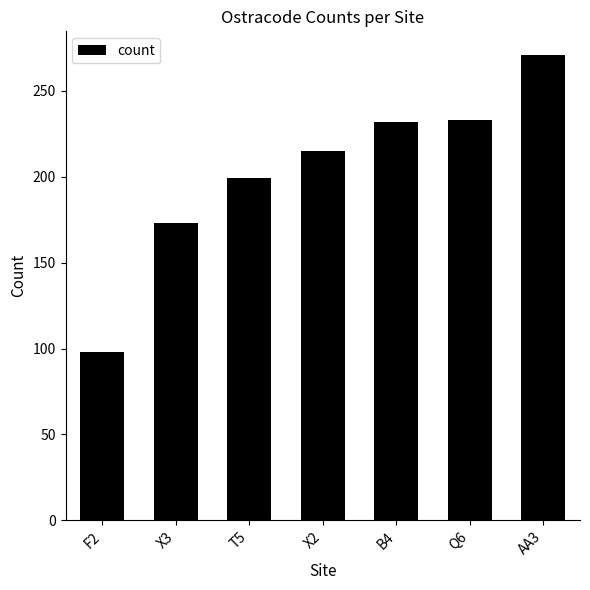

What is the smallest value displayed?

98